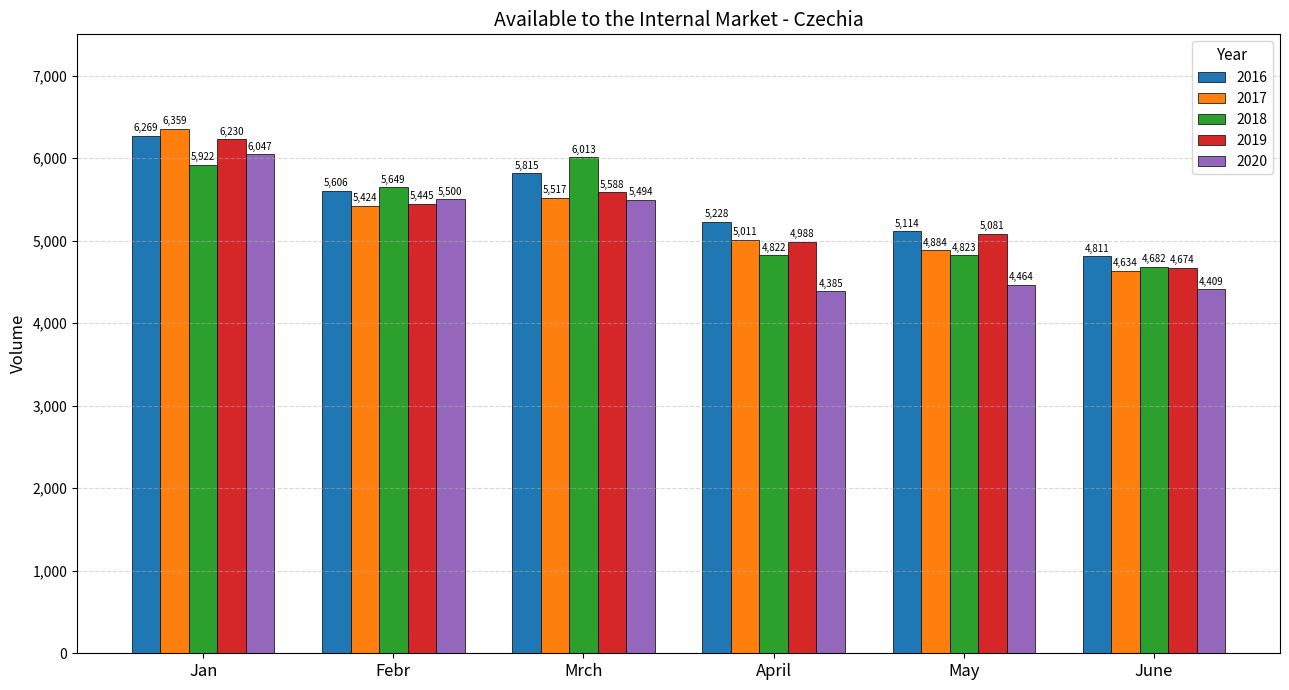

List the labels in order of 2017 value, largest first.

Jan, Mrch, Febr, April, May, June